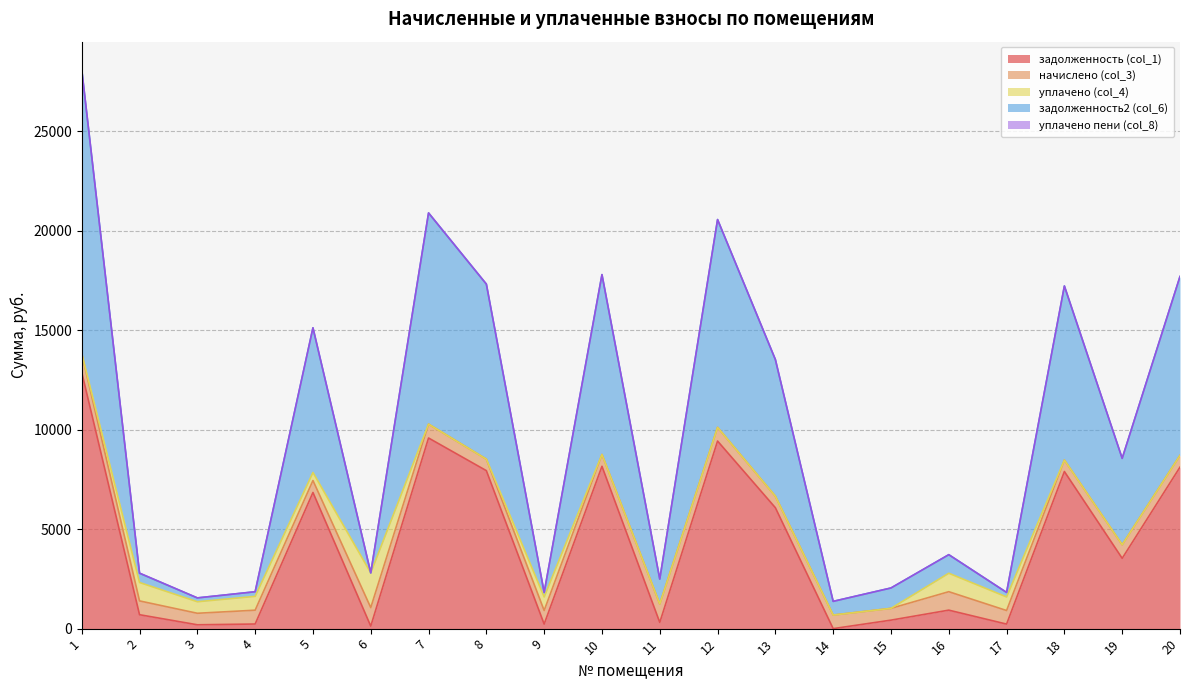

Is it true that уплачено (col_4) equals 927.0 at 16?

True